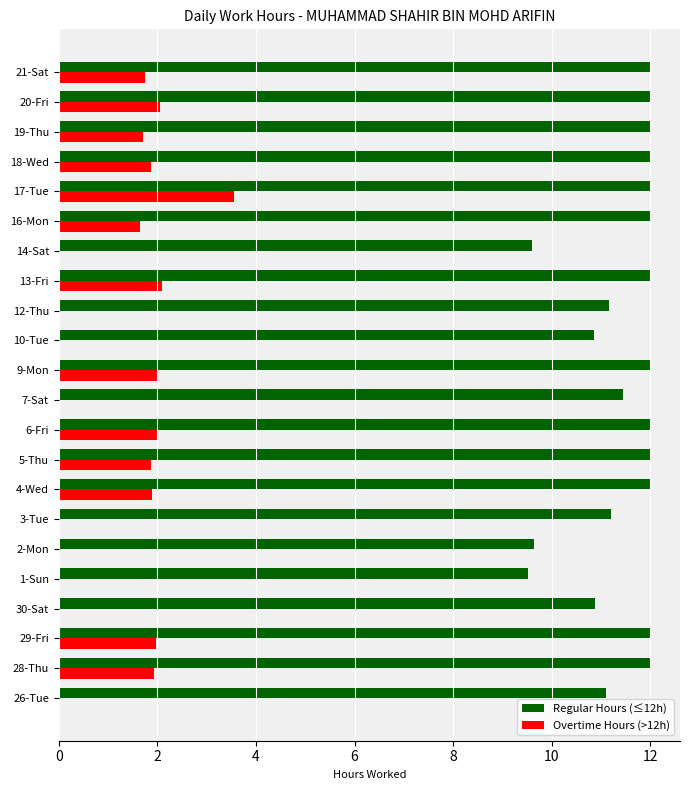

The value of Overtime Hours (>12h) at 20-Fri is 0.5. True or false?

False